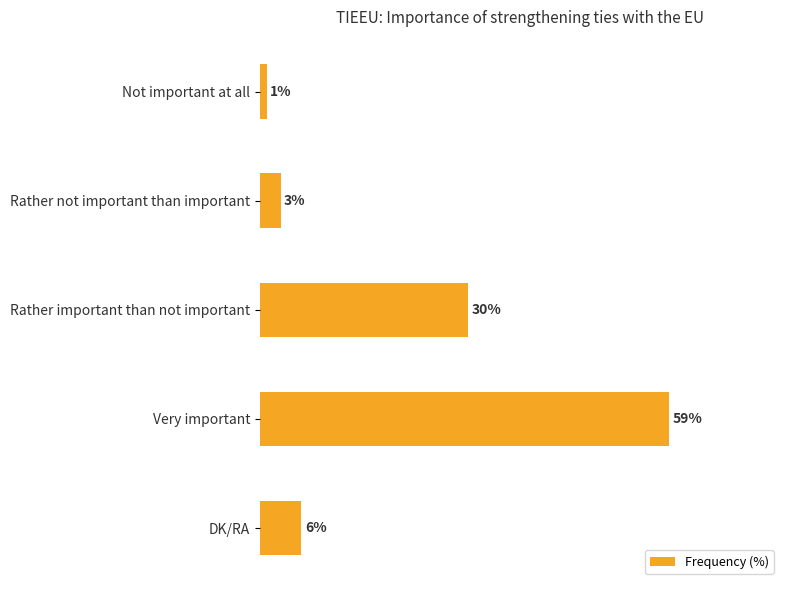

Rank the categories by value from highest to lowest.

Very important, Rather important than not important, DK/RA, Rather not important than important, Not important at all